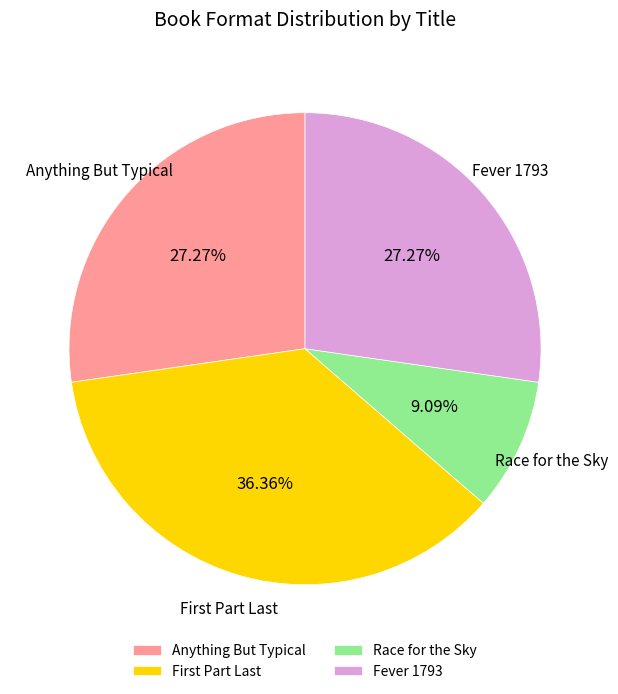

Which has a higher value, Race for the Sky or Anything But Typical?

Anything But Typical